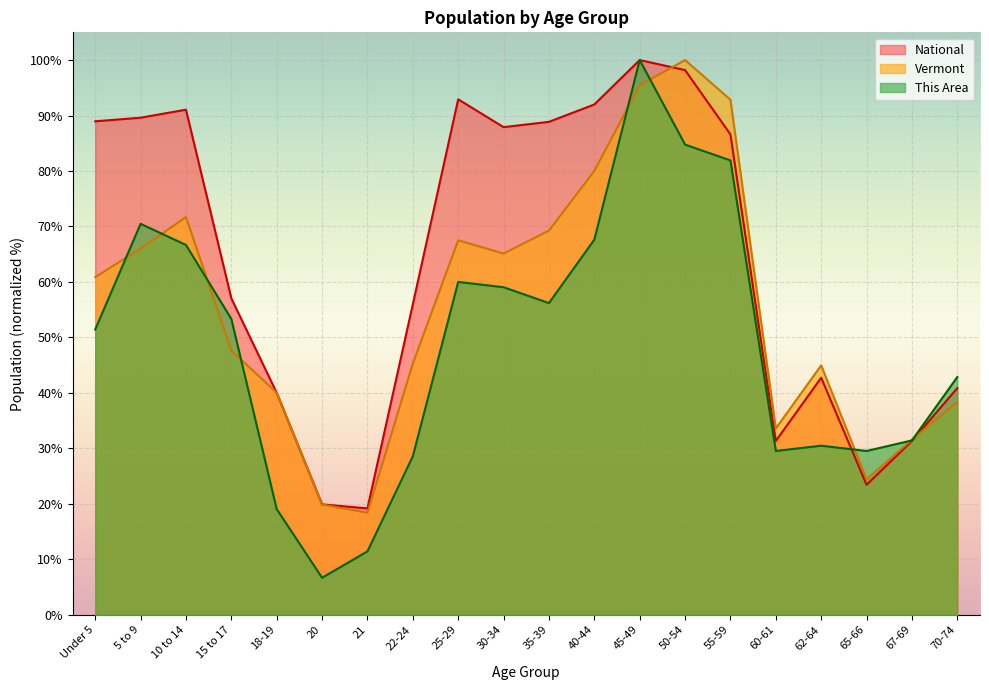

Reading left to right, list all the values displayed in this chart.

Vermont: 60.9	66.0	71.7	47.6	40.0	19.9	18.4	45.3	67.5	65.1	69.3	80.0	95.5	100.0	92.8	33.6	45.0	24.4	31.6	38.4
This Area: 51.4	70.5	66.7	53.3	19.0	6.7	11.4	28.6	60.0	59.0	56.2	67.6	100.0	84.8	81.9	29.5	30.5	29.5	31.4	42.9
National: 89.0	89.6	91.1	57.0	40.0	19.9	19.2	56.0	92.9	87.9	88.9	92.0	100.0	98.2	86.6	31.3	42.7	23.4	31.3	40.9